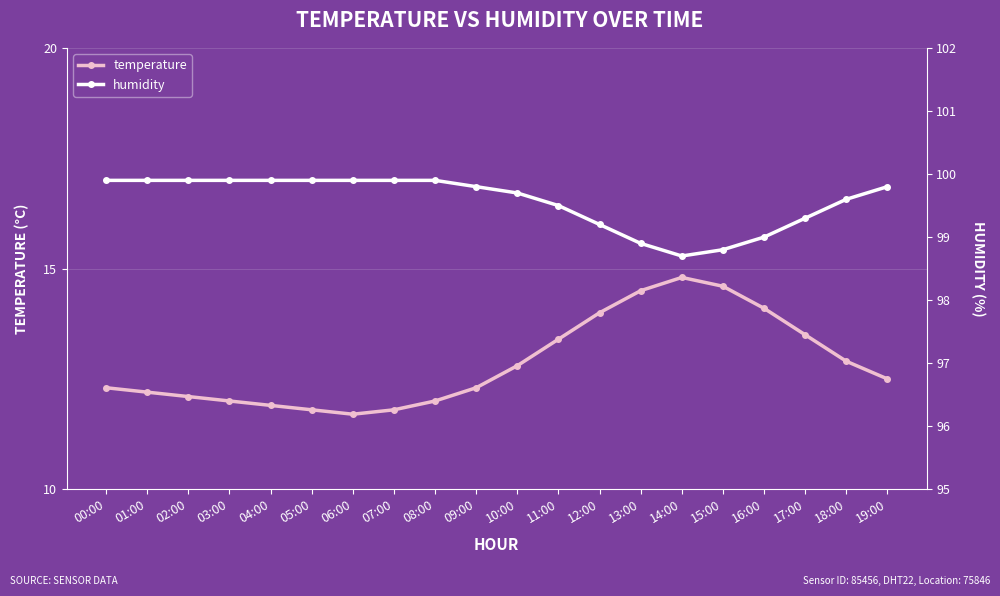

Is the value of humidity at 06:00 greater than the value of temperature at 04:00?

Yes